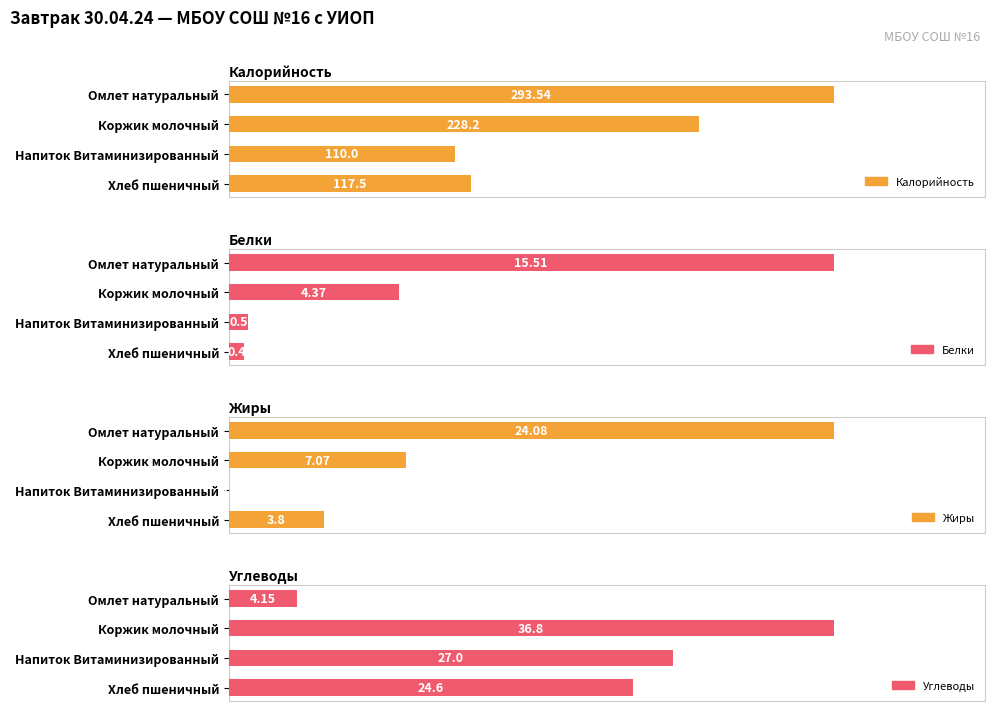

Rank the categories by Углеводы value from highest to lowest.

50, 100, 150, 0